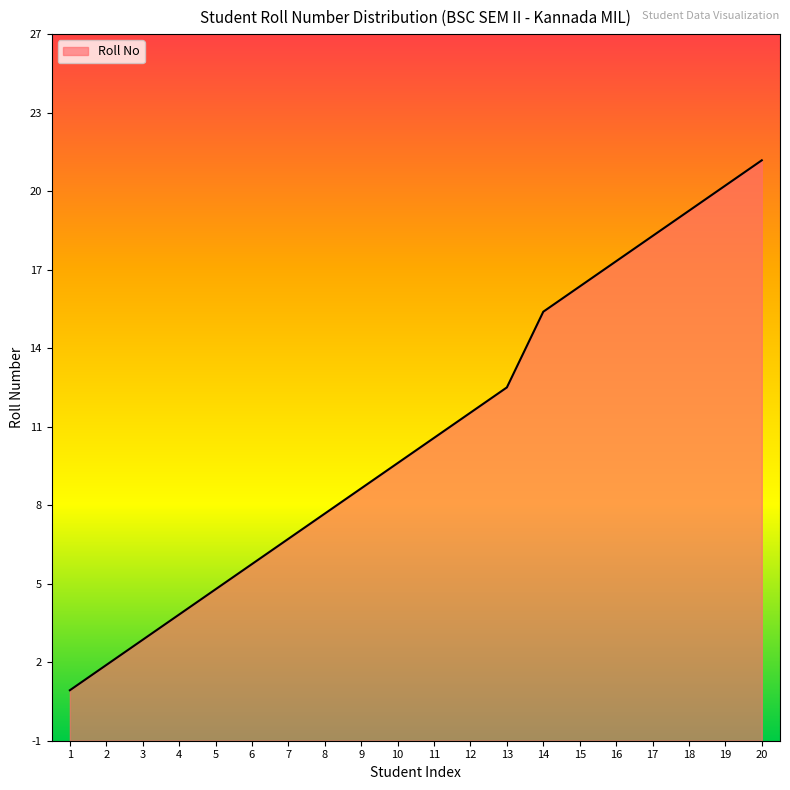

What is the difference between the values at 15 and 1?

16